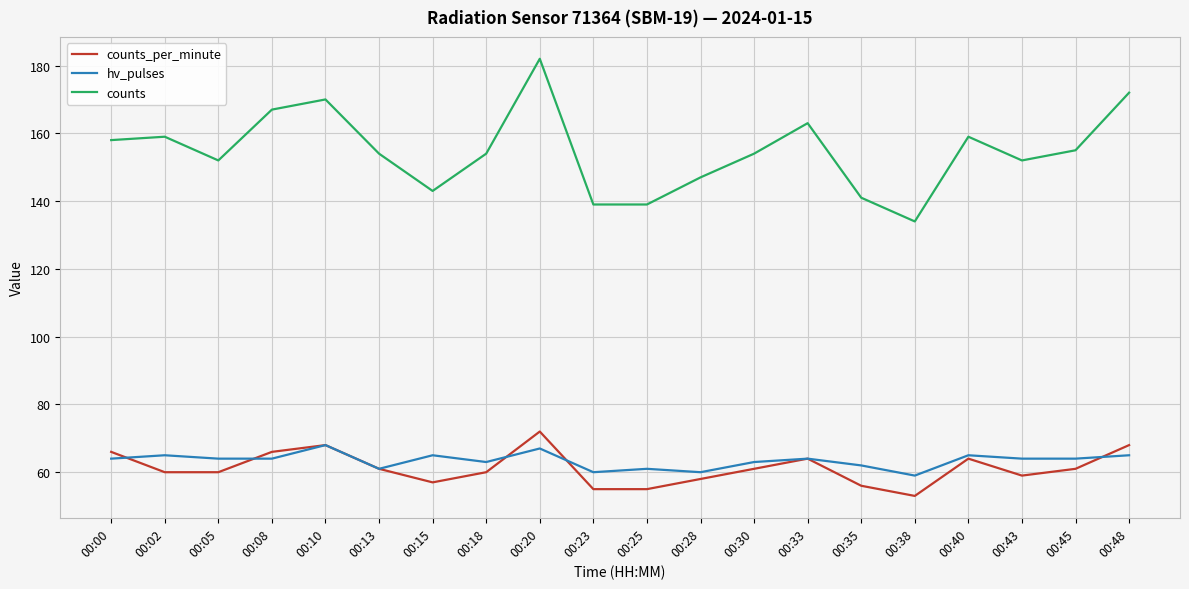

Between 00:28 and 00:33, which series saw the biggest shift?

counts